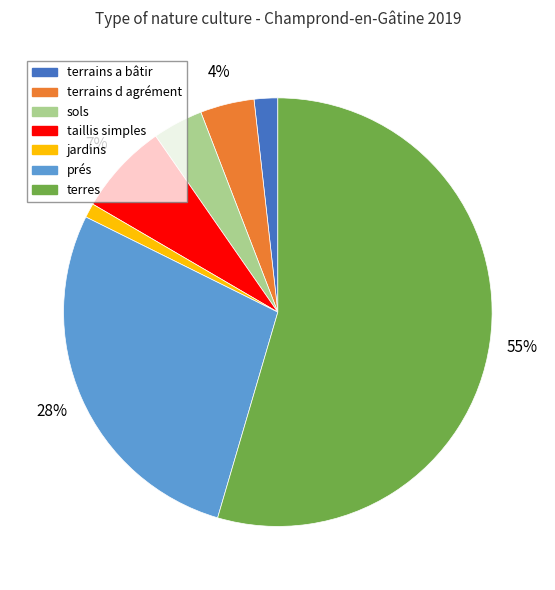

To the nearest percent, what is the difference between the sols and terrains a bâtir slice percentages?

2%